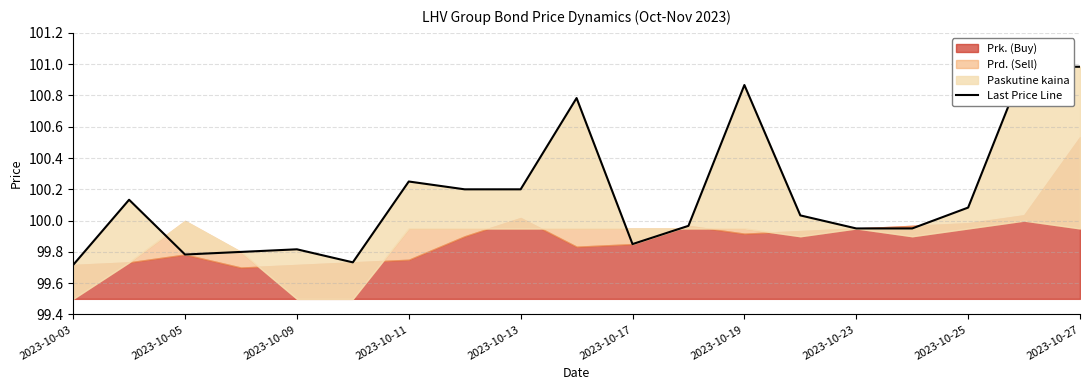

What position from the left is 2023-10-13?

9